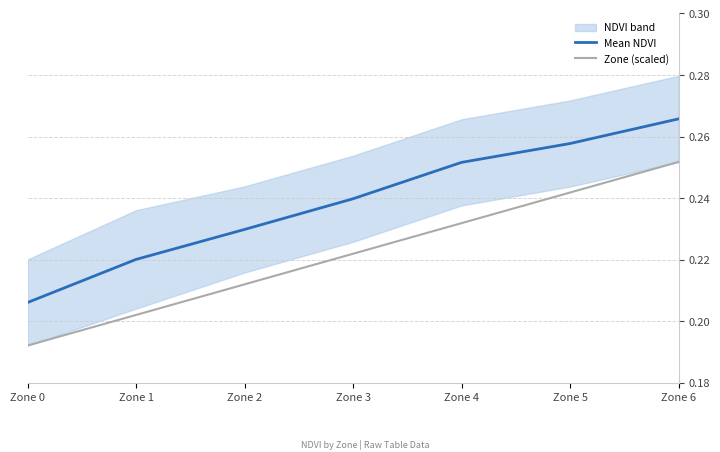

Reading left to right, transcribe all the data shown in this chart.

Mean NDVI: 0.2	0.2	0.2	0.2	0.3	0.3	0.3
Zone (scaled): 0.2	0.2	0.2	0.2	0.2	0.2	0.3